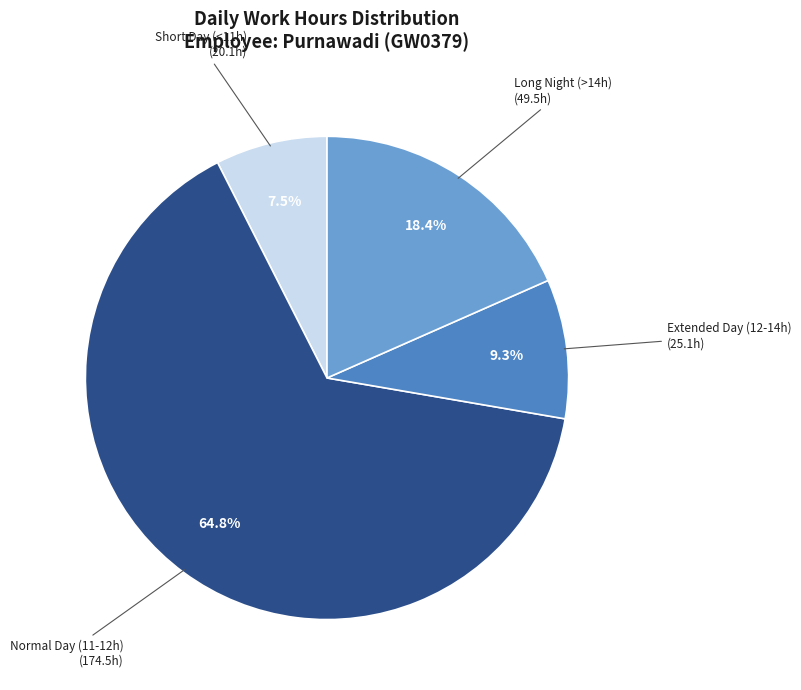

How many segments does this pie chart have?

4